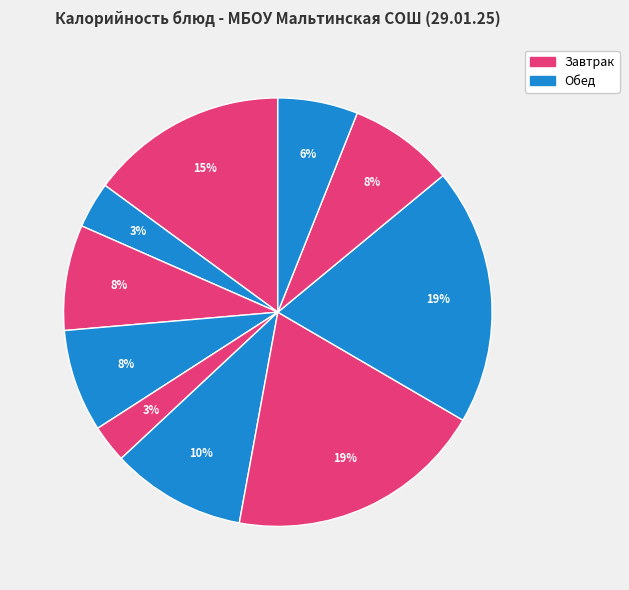

Rank the categories by value from lowest to highest.

Свёкла отварная, Чай с сахаром, Напиток клюквенный, Сыр (порционно), Хлеб пшеничный, Хлеб ржаной, Щи из свежей капусты, Каша рисовая молочная, Гуляш из говядины, Картофельное пюре